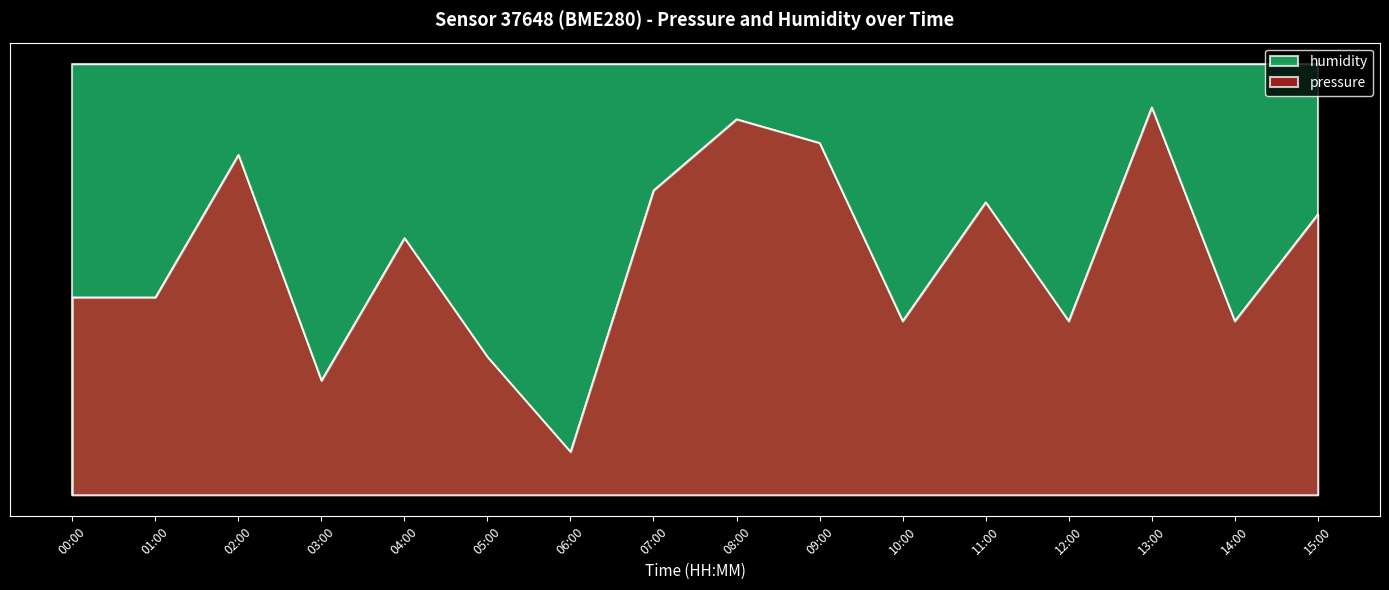

What is the average value?

55.2